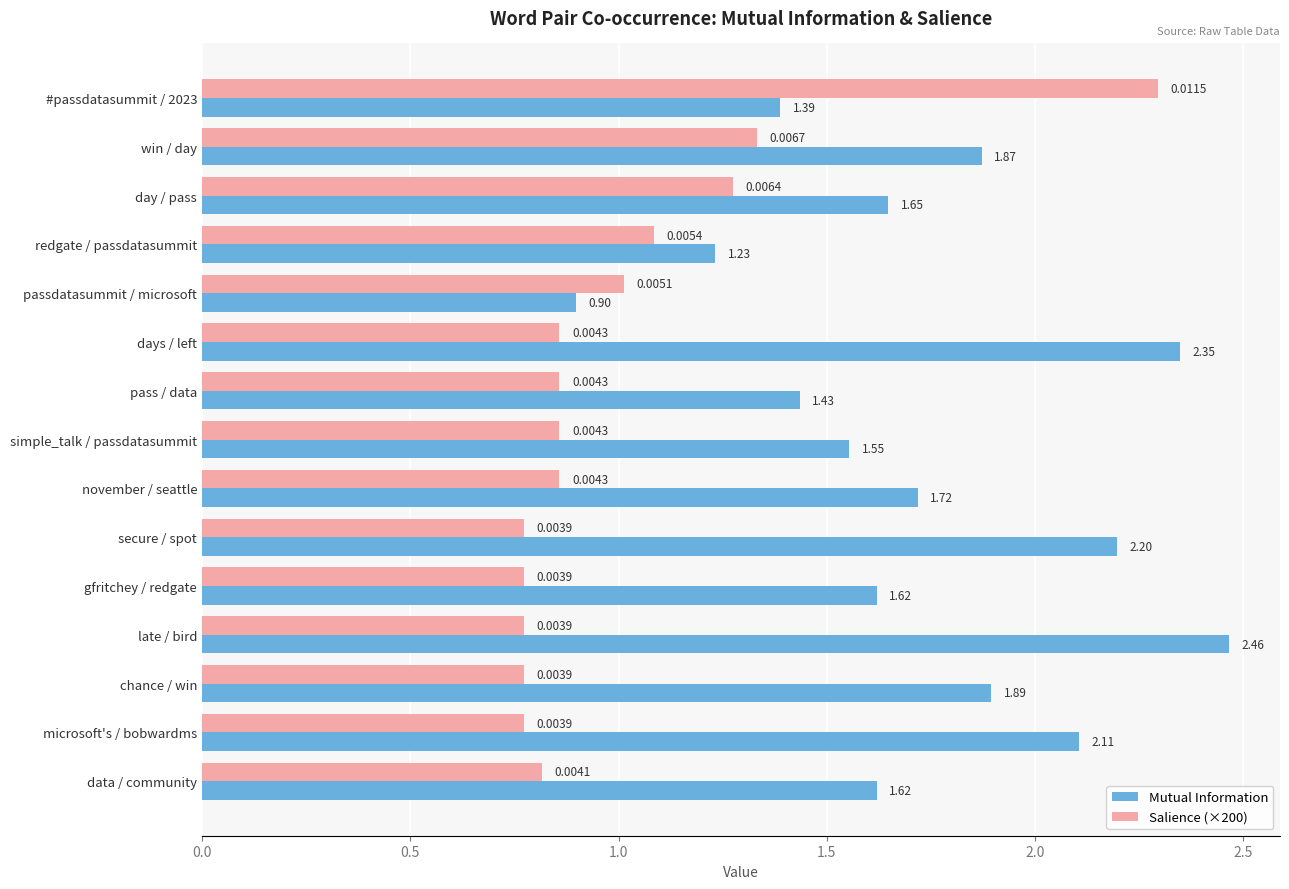

List the series in order of their overall mean, highest first.

Mutual Information, Salience (×200)